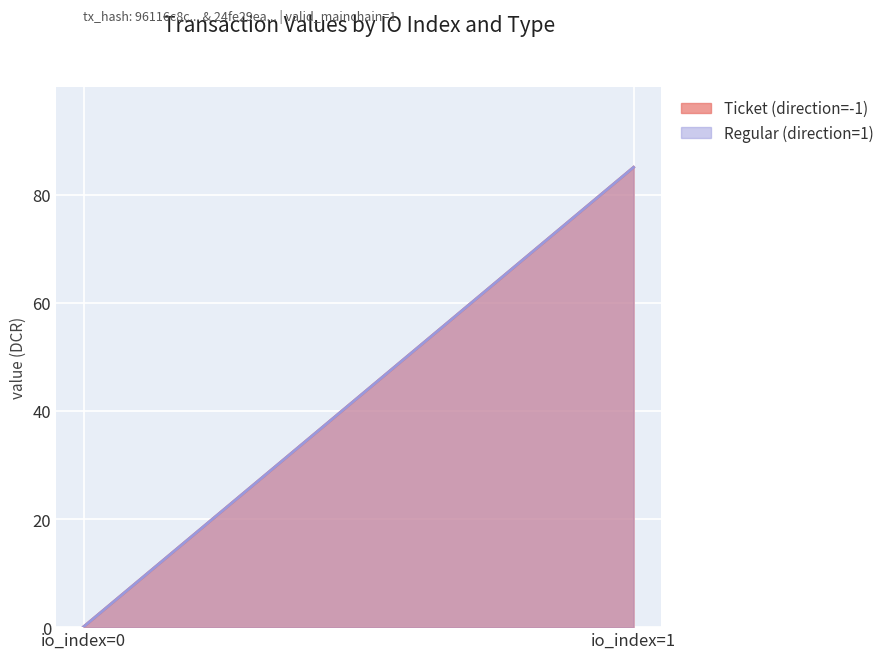

At which category is the sum across all series the highest?

io_index=1